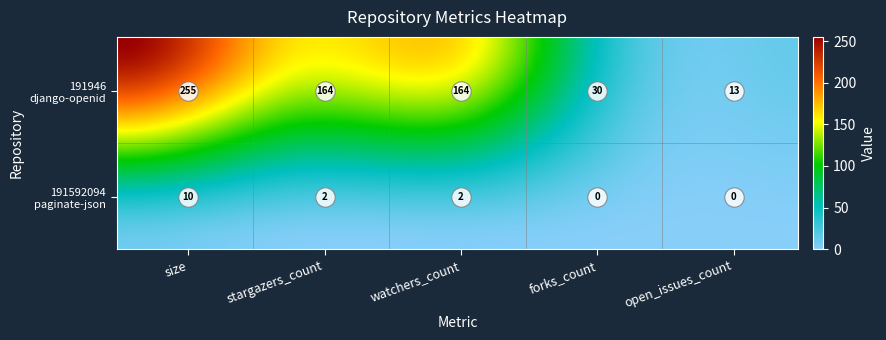

How many positive values does the paginate-json series have?

3